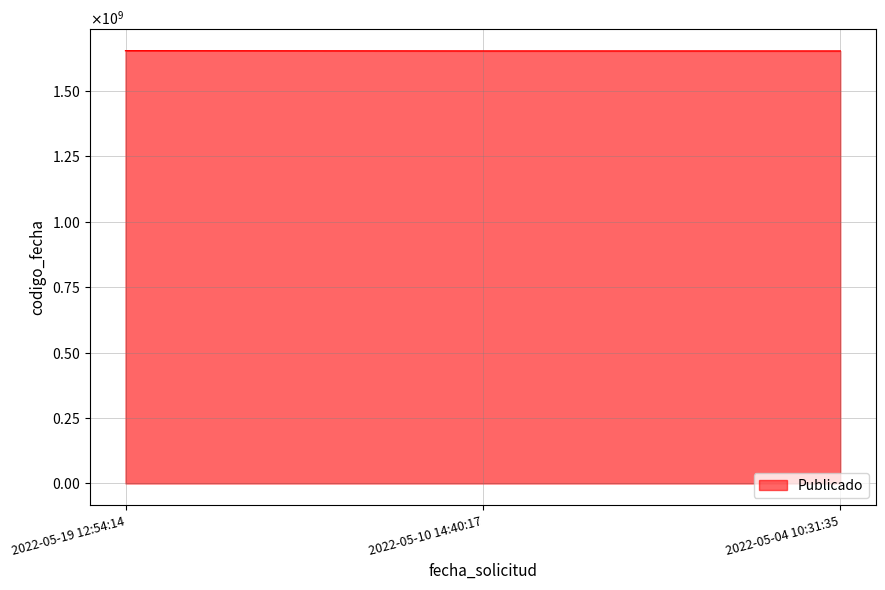

What is the sum of all values?

4957343340